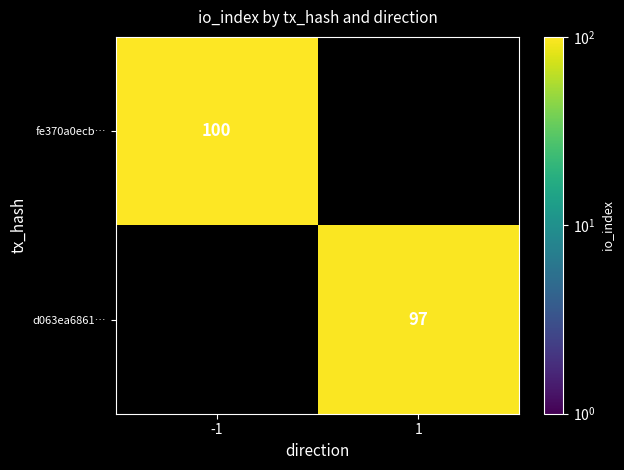

The value of d063ea6861… at 1 is 97. True or false?

True